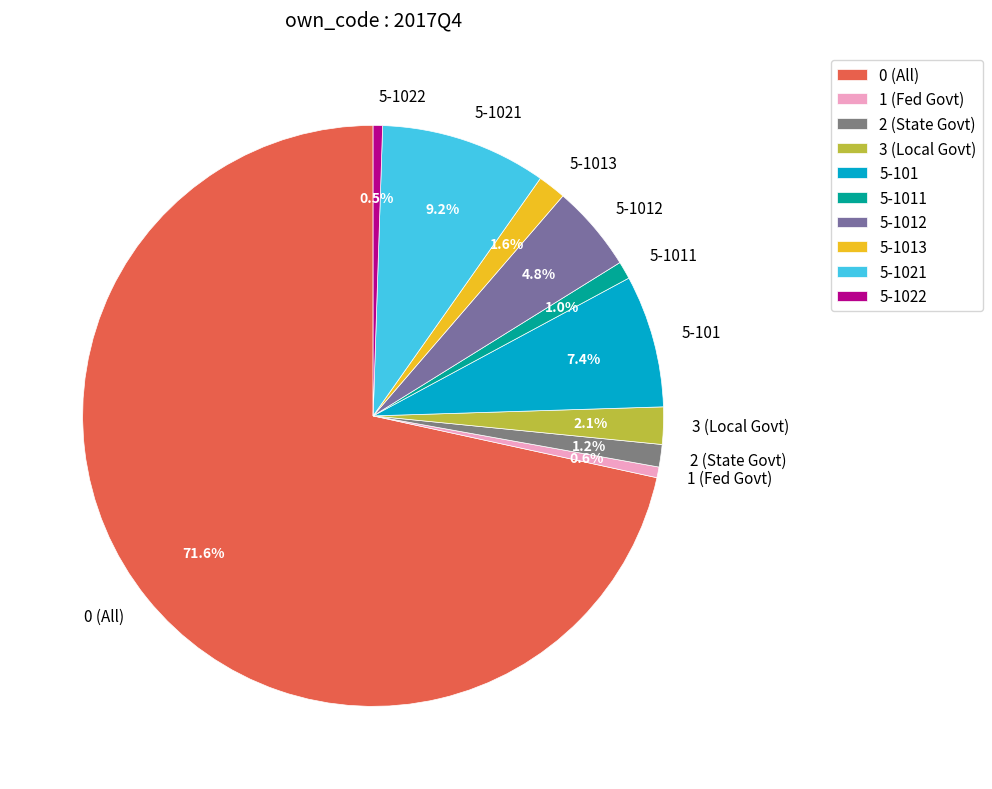

Which has a higher value, 2 (State Govt) or 5-1021?

5-1021